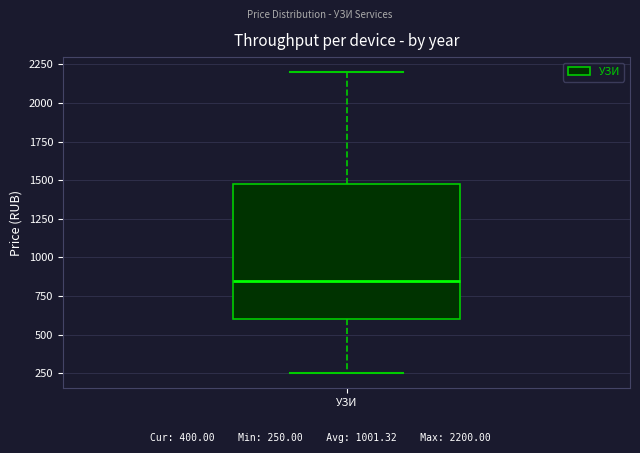

Transcribe this box plot: give where the median line is, the range the box spans, and where the two whiskers end, as read against the y-axis. The values are not printed on the chart, so give them approximately, as read against the axis.

median 850, box 600 to 1500, whiskers 250 to 2200